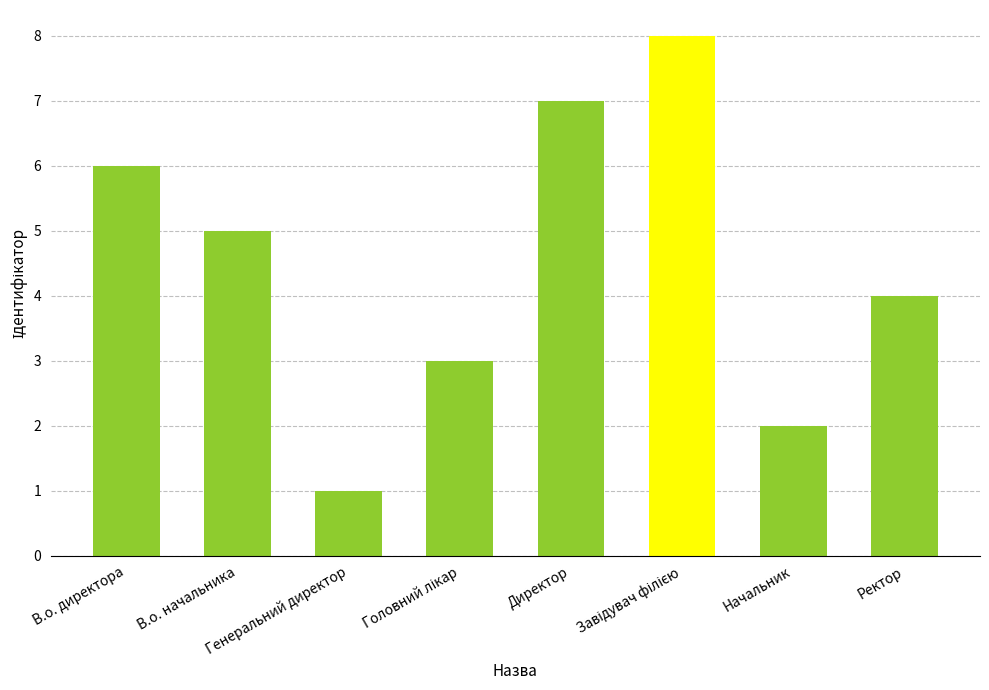

How many series are shown in this chart?

1